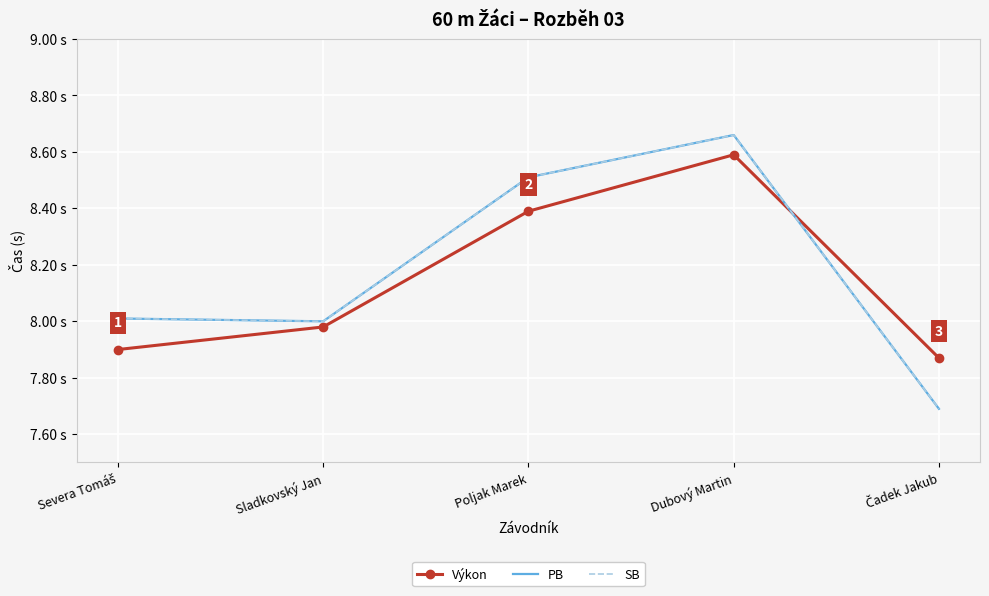

How many values in the PB series exceed 8?

3